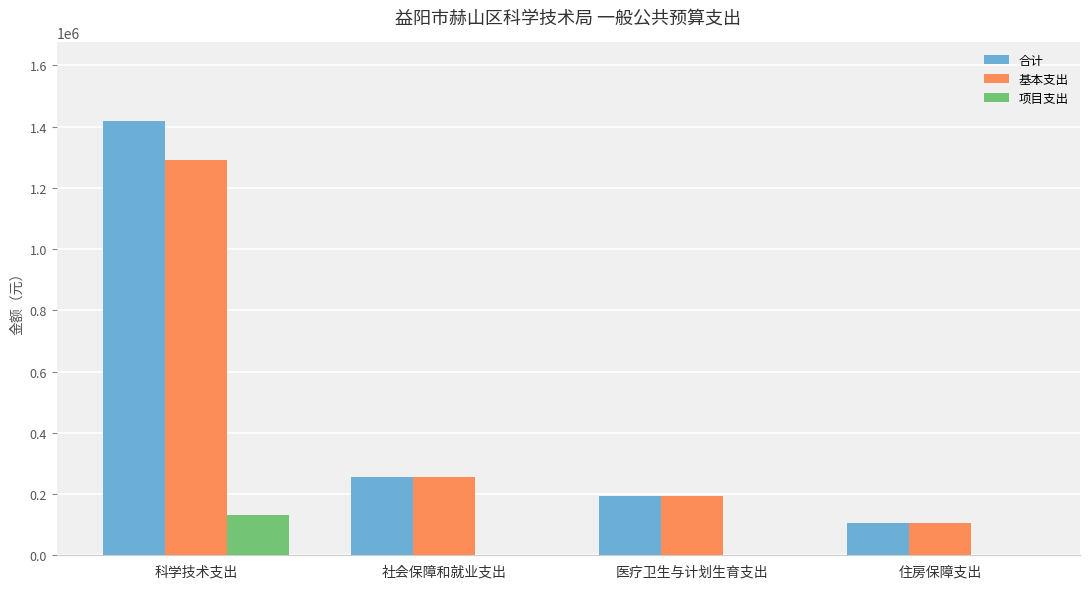

True or false: 合计 has a value of 1419370.0 at 科学技术支出.

True